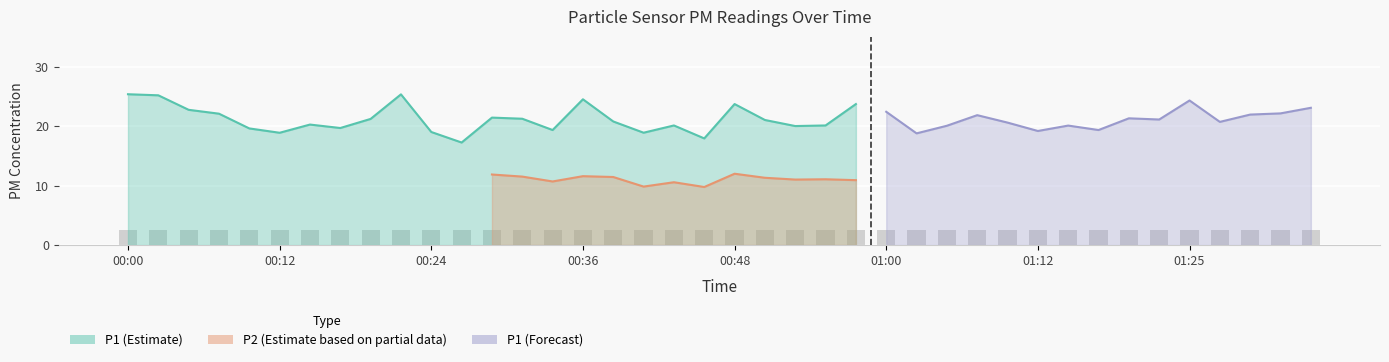

List the labels in order of P1 value, largest first.

00:00, 00:22, 00:02, 00:36, 01:25, 00:48, 00:58, 01:34, 00:05, 01:00, 01:32, 00:07, 01:29, 01:08, 00:29, 01:20, 00:31, 00:19, 01:22, 00:51, 00:39, 01:27, 01:10, 00:14, 00:43, 00:55, 01:15, 01:05, 00:53, 00:17, 00:09, 00:34, 01:17, 01:12, 00:24, 00:41, 00:12, 01:03, 00:46, 00:26